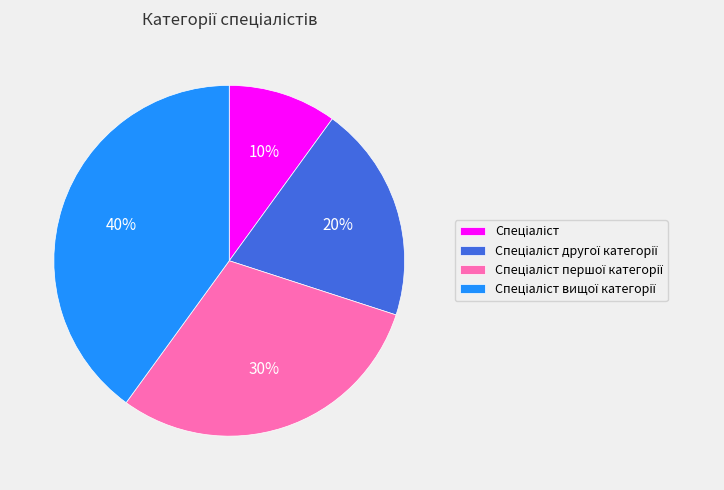

To the nearest percent, what is the difference between the largest and smallest slice percentages?

30%